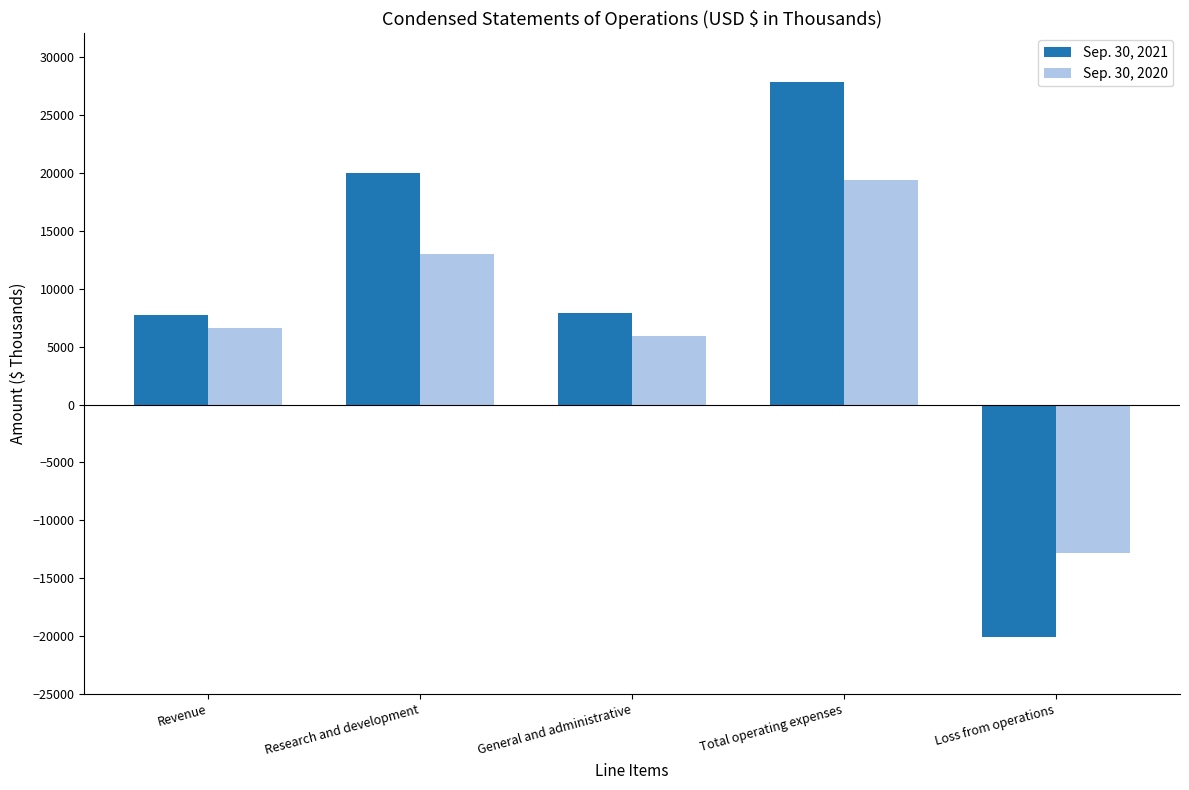

Is the value of Sep. 30, 2020 at Loss from operations greater than the value of Sep. 30, 2021 at Revenue?

No